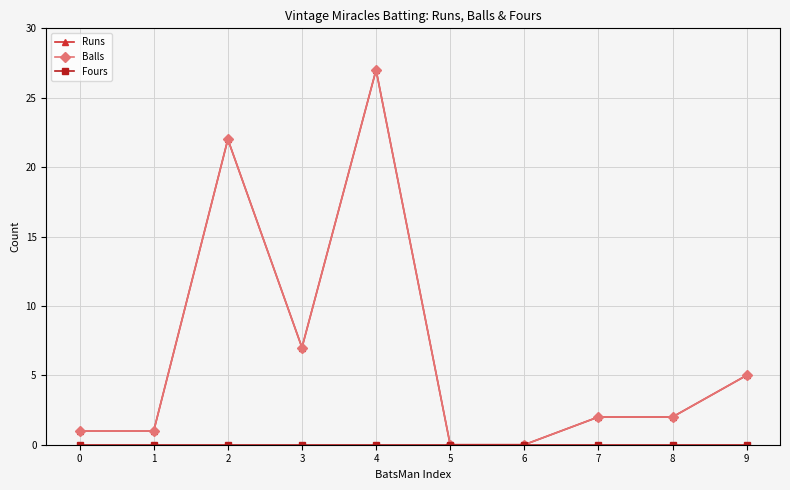

Is it true that Balls equals 1 at 1?

True